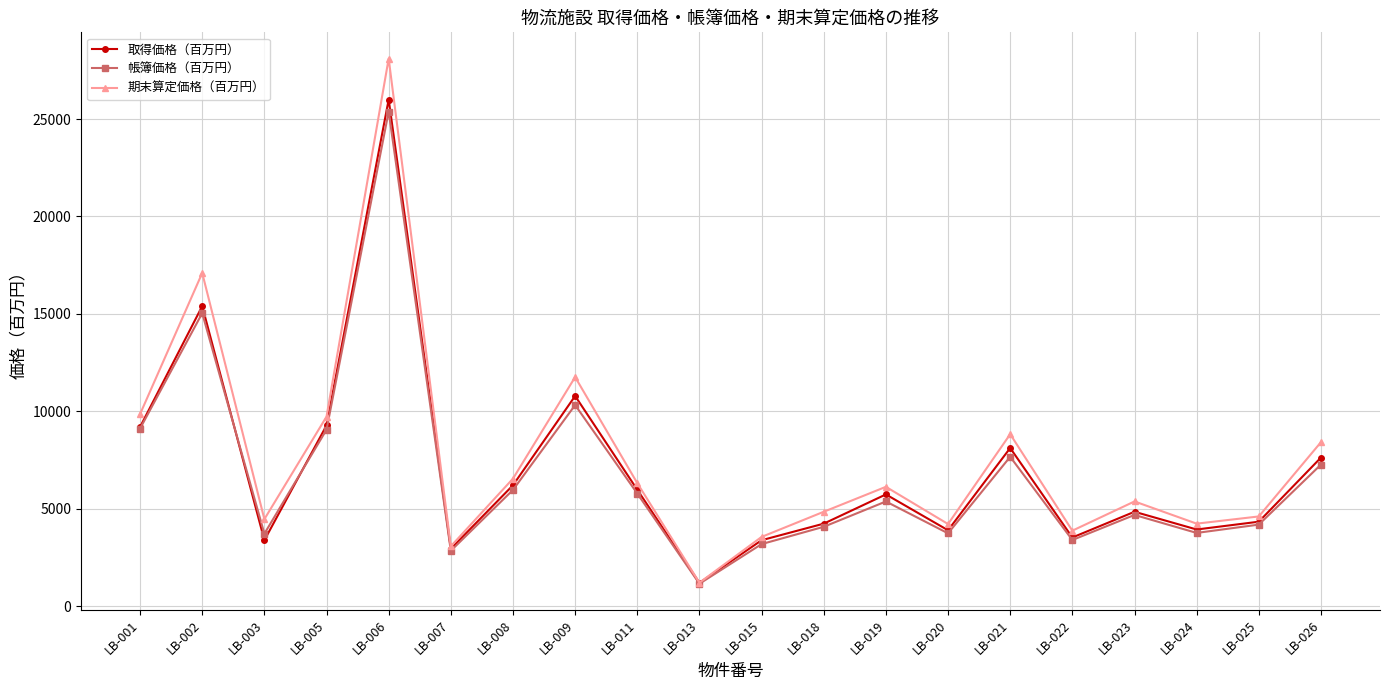

Is it true that 取得価格（百万円） equals 3900 at LB-020?

True